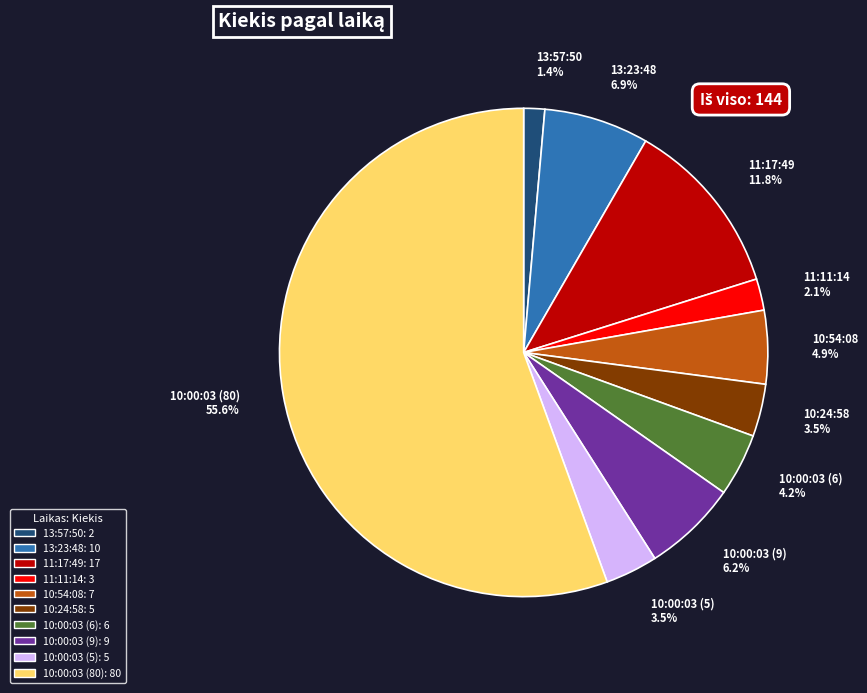

What is the largest slice in the pie chart?

10:00:03 (80)